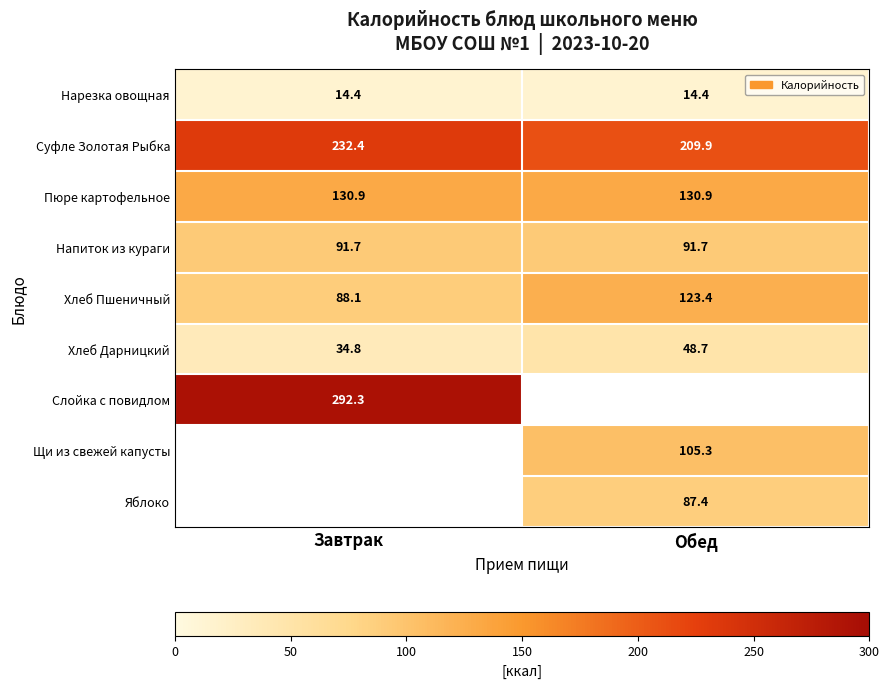

Is the value of Нарезка овощная at Обед greater than the value of Напиток из кураги at Обед?

No